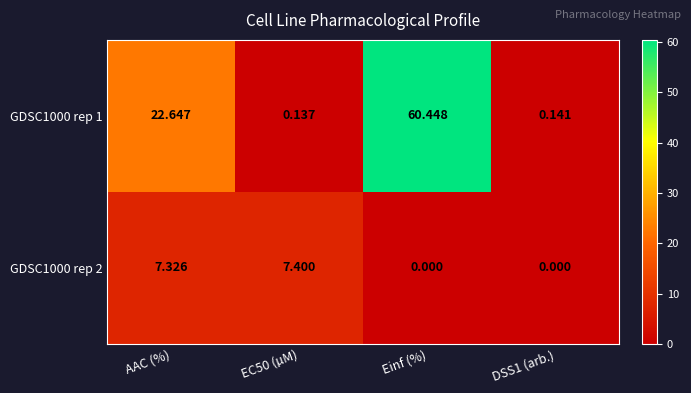

At which label is GDSC1000 rep 1 closest to 30?

AAC (%)